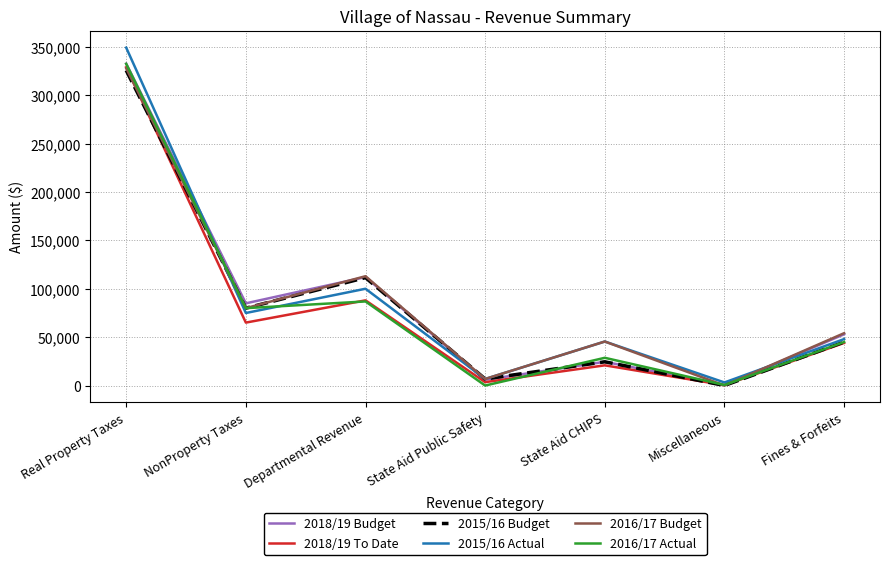

What is the maximum value shown in the chart?

349324.0